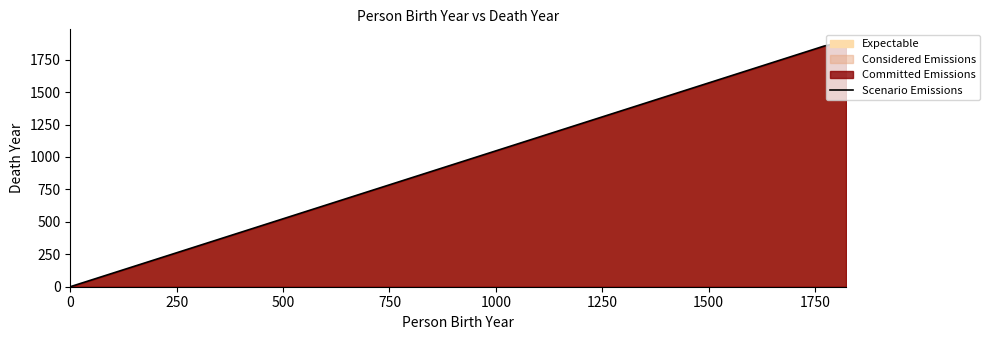

What is the average value?

1500